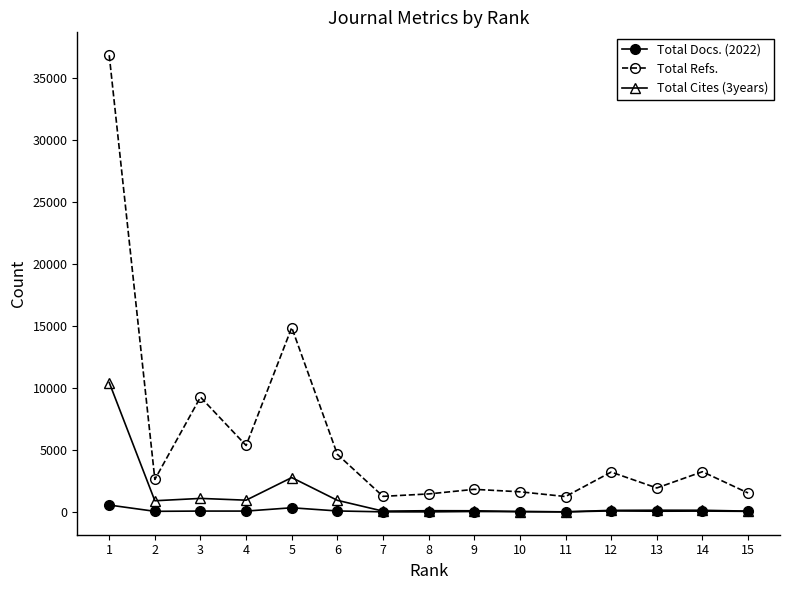

True or false: Total Refs. and Total Cites (3years) cross at least once.

False